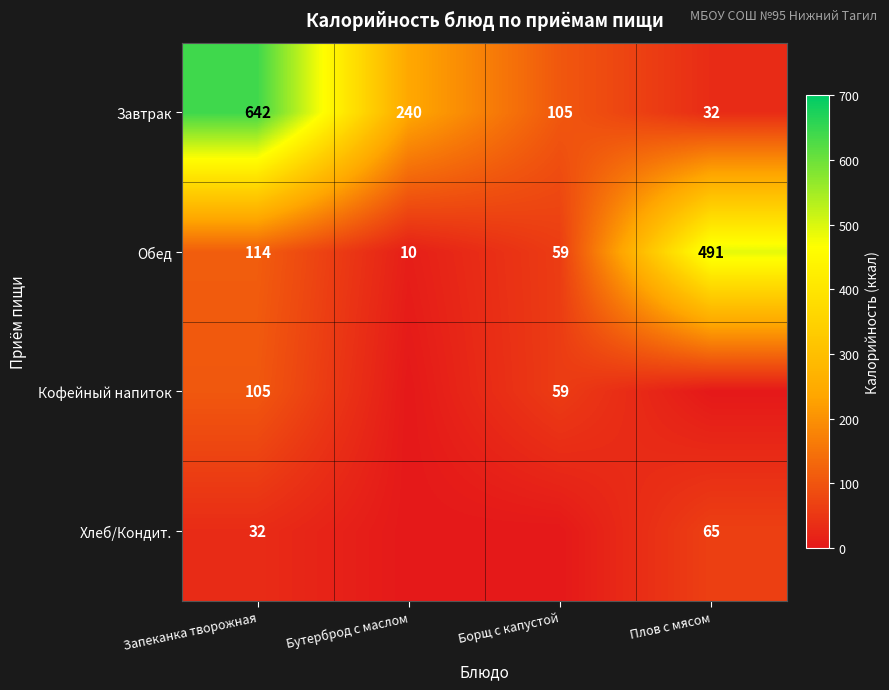

What is the spread (max minus min) of values at Запеканка творожная?

610